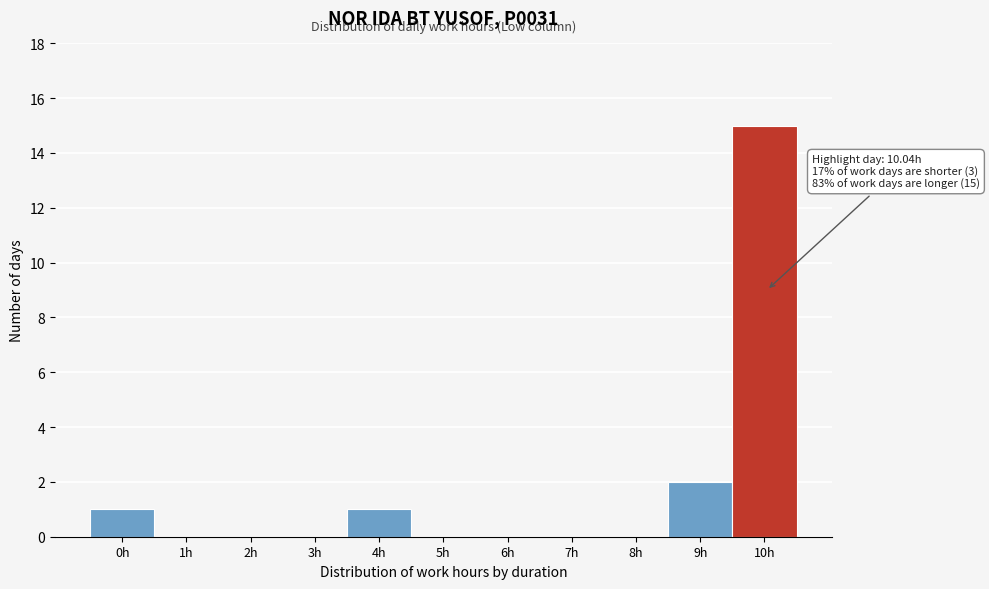

Reading left to right, what are all the values shown in this chart?

0h=1	1h=0	2h=0	3h=0	4h=1	5h=0	6h=0	7h=0	8h=0	9h=2	10h=15